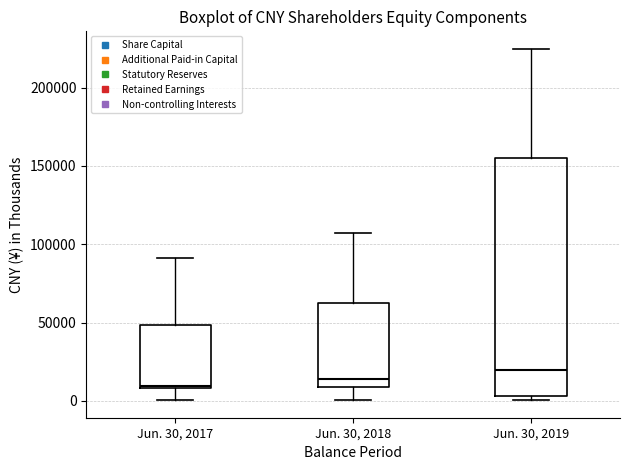

Reading left to right, read every box against the y-axis: the position of its median line, the range the box covers, and the ends of its whiskers. The values are not printed on the chart, so give them approximately, as read against the axis.

Jun. 30, 2017: median 10000 (just above the box's lower edge), box 10000 to 50000, whiskers 0 to 90000
Jun. 30, 2018: median 15000, box 10000 to 65000, whiskers 0 to 105000
Jun. 30, 2019: median 20000, box 5000 to 155000, whiskers 0 to 225000